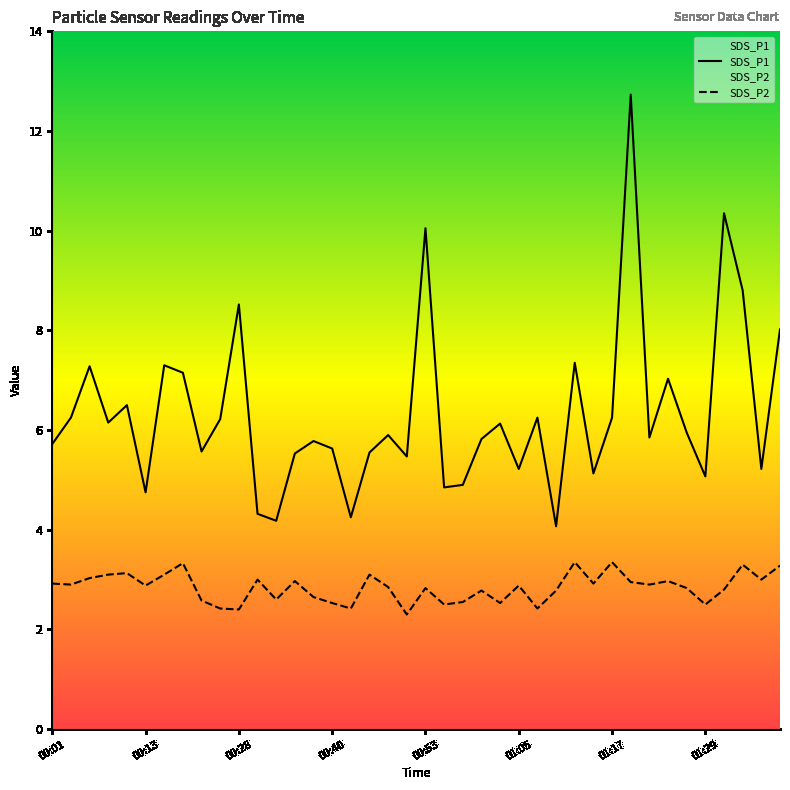

Which series has the widest spread of values?

SDS_P1